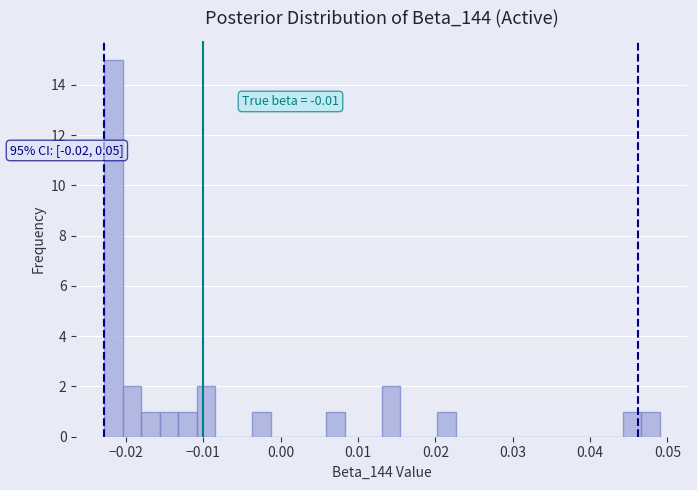

Around what value on the x-axis is the tallest bar? Give the approximate position of its centre, as read against the axis.

-0.022